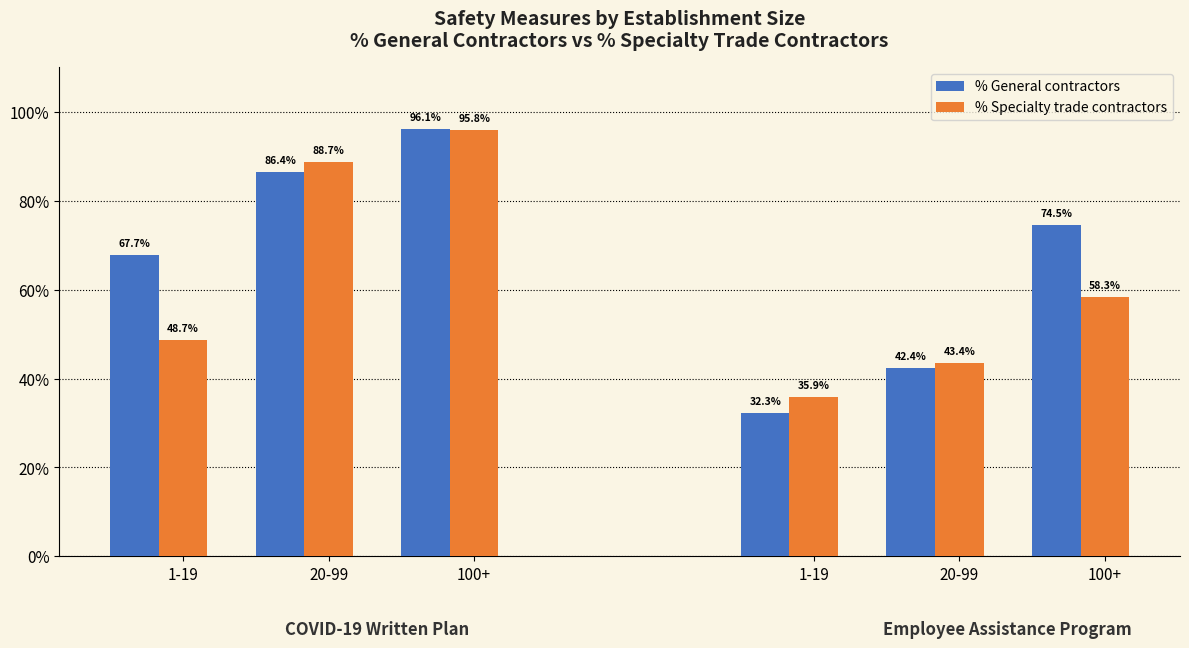

Are the bars horizontal?

No